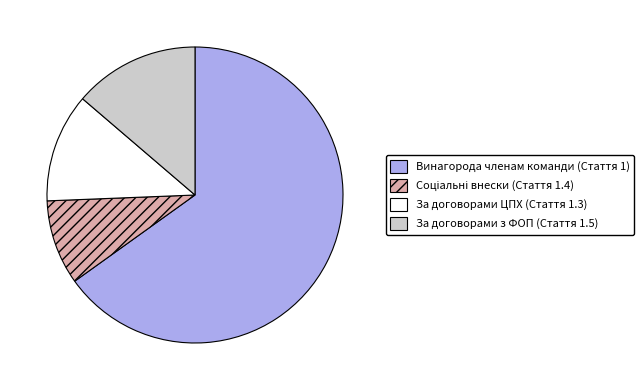

The За договорами ЦПХ (Стаття 1.3) slice represents 1% of the pie. True or false?

False